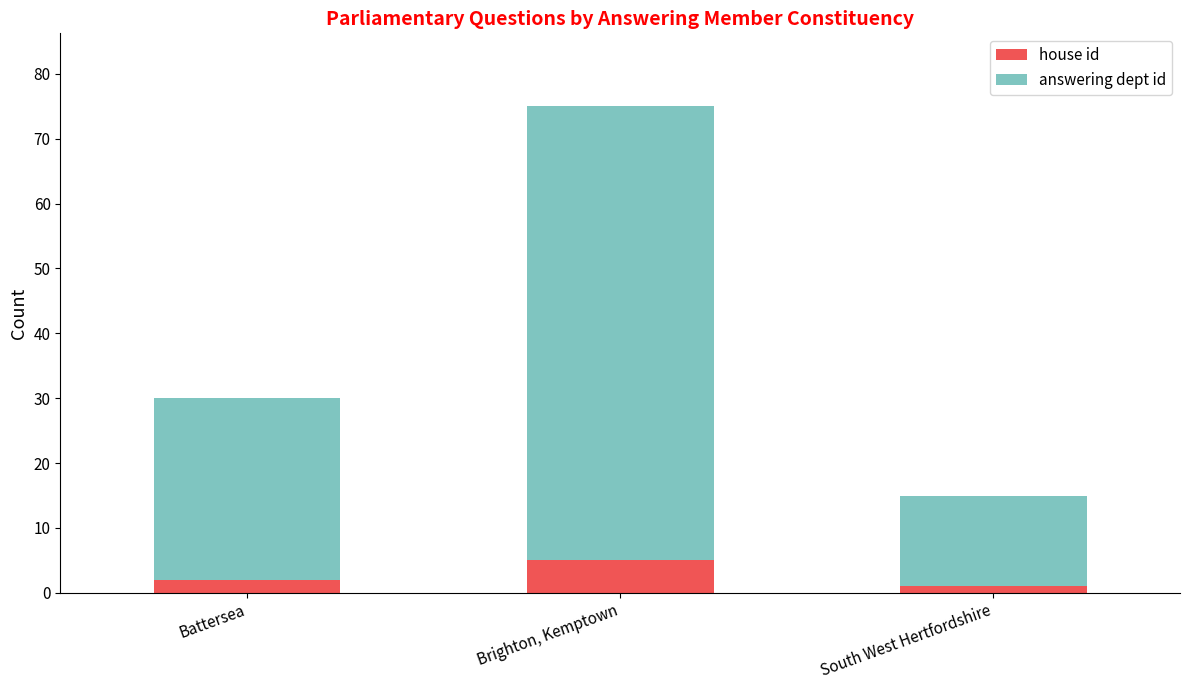

What is the highest value of the house id series?

5